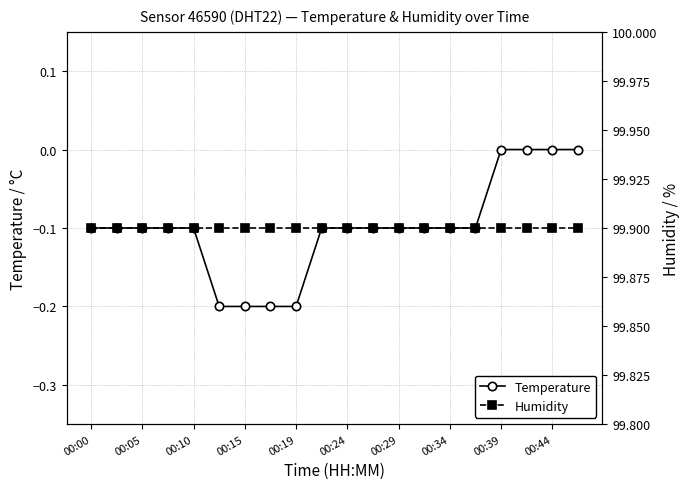

What is the value of the Temperature point at the 13th from the left?

-0.1